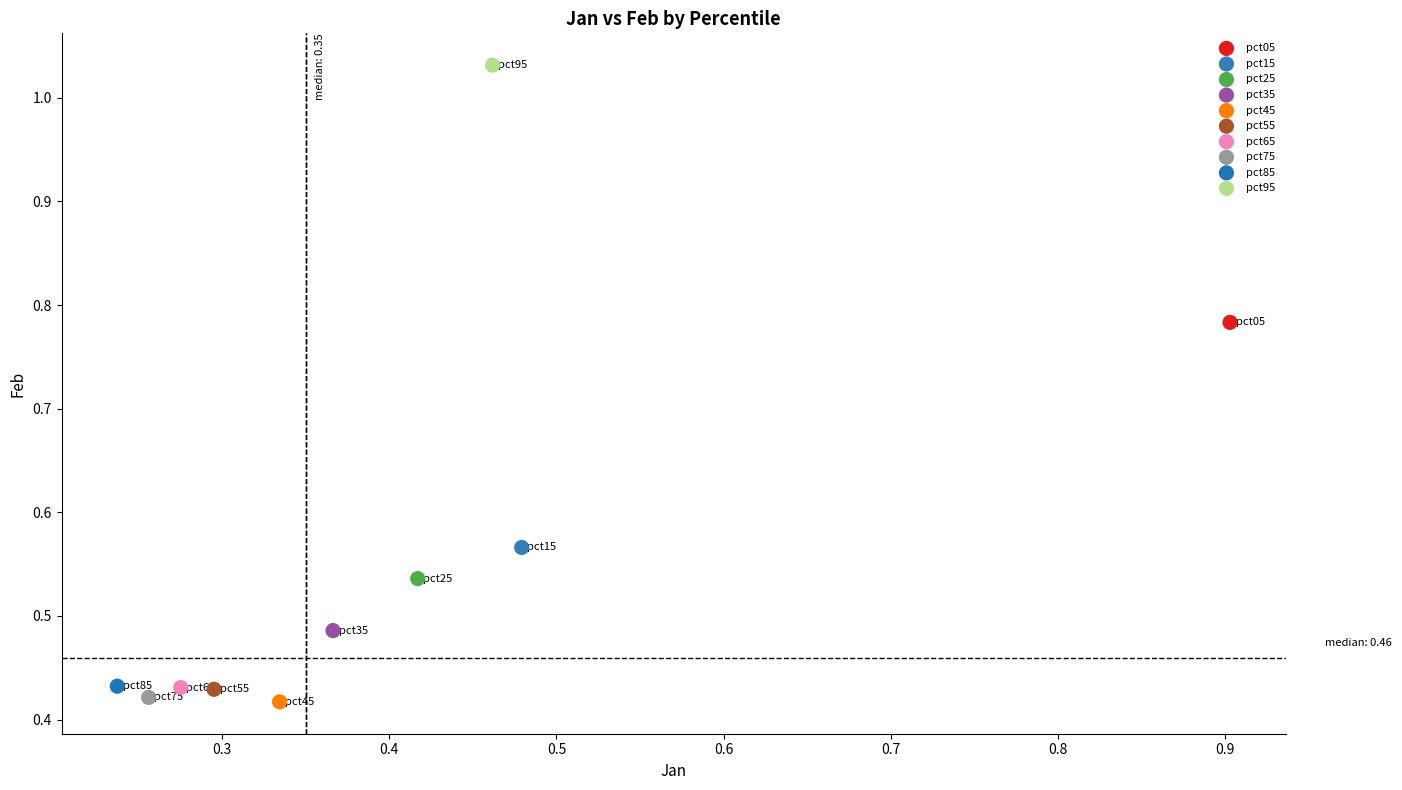

What are all the series names shown in the legend?

pct05, pct15, pct25, pct35, pct45, pct55, pct65, pct75, pct85, pct95